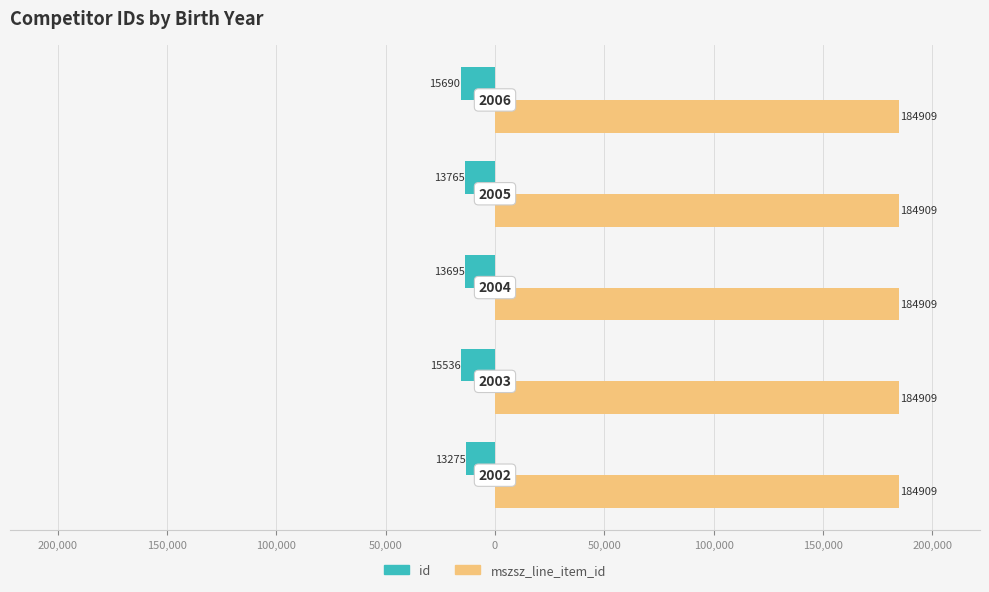

What are all the series names shown in the legend?

id, mszsz_line_item_id